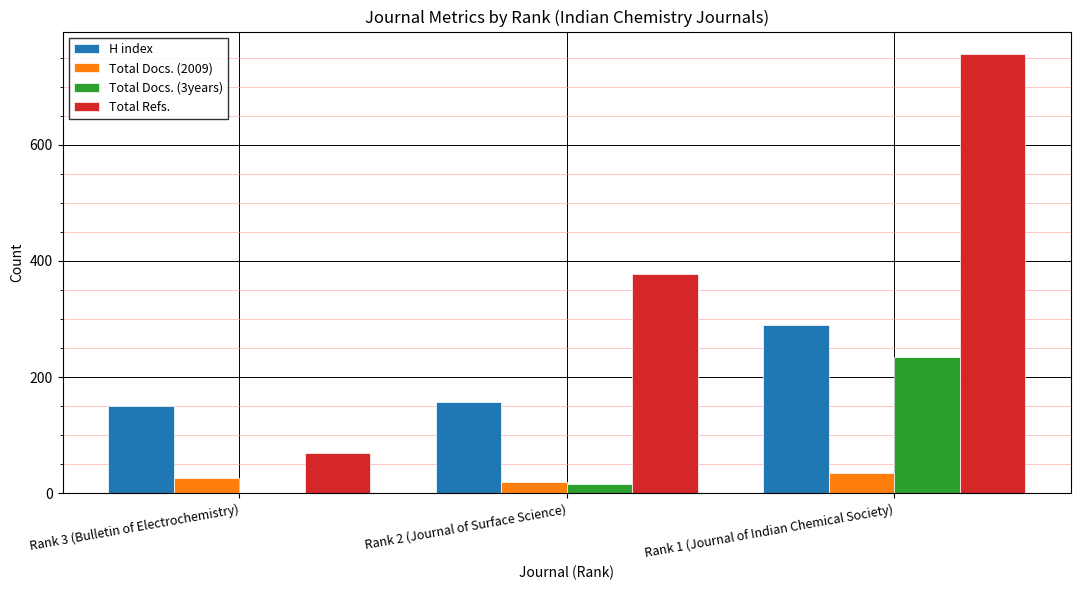

What is the total value across all series at Rank 3 (Bulletin of Electrochemistry)?

247